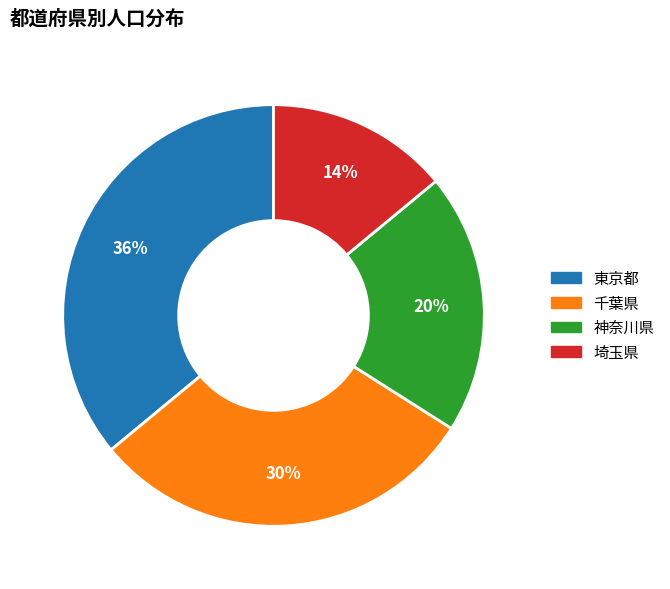

Which has a higher value, 埼玉県 or 千葉県?

千葉県